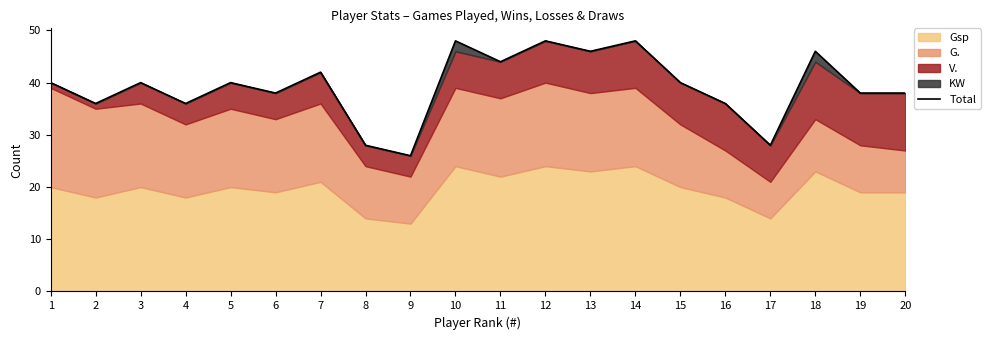

What is the change in value from 5 to 13?

+6